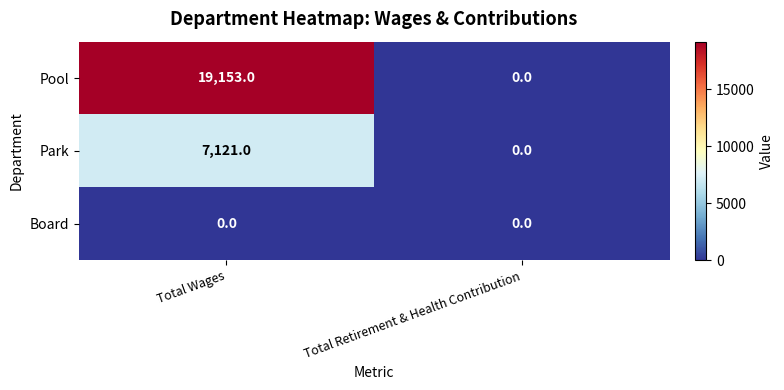

Which series has the widest spread of values?

Pool